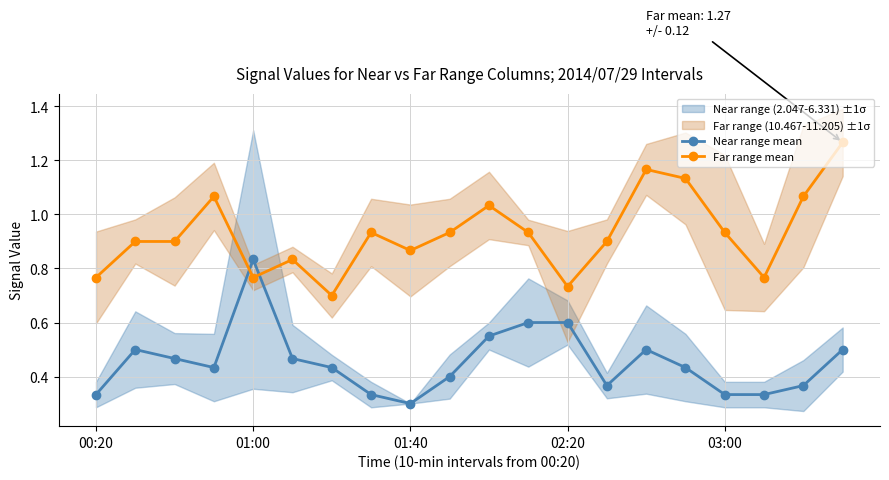

What is the minimum value for Near range mean?

0.3